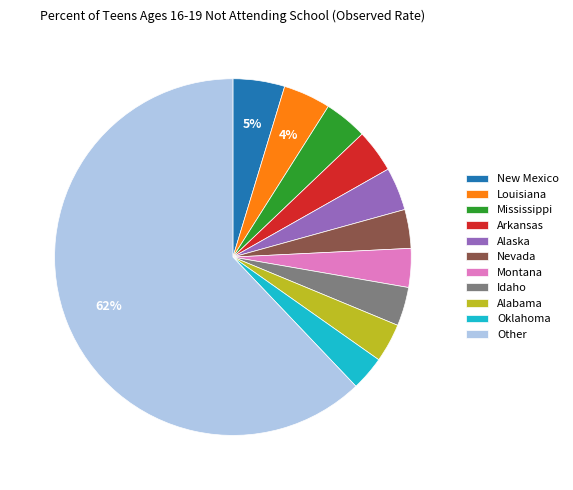

Is there any slice that represents more than half of the pie?

Yes